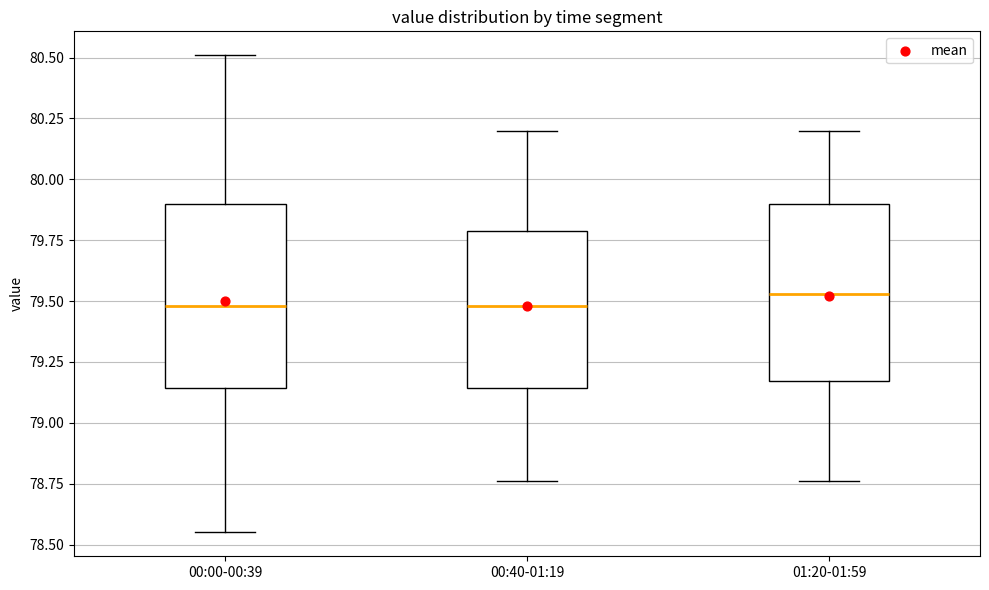

Where does the lower whisker of the box for 01:20-01:59 end on the y-axis? The values are not printed on the chart, so give them approximately, as read against the axis.

78.75